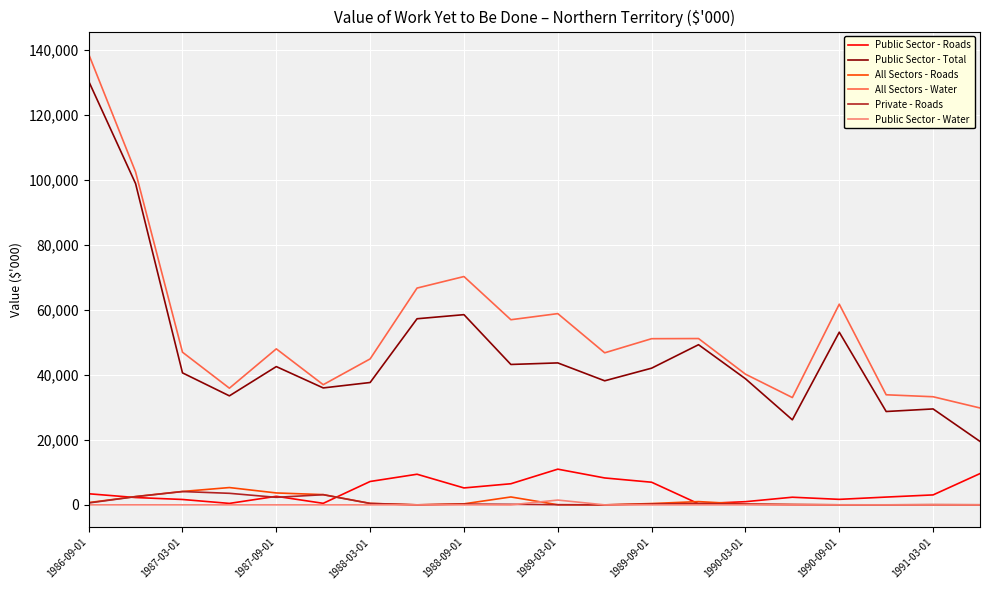

True or false: All Sectors - Water and Public Sector - Roads cross at least once.

False